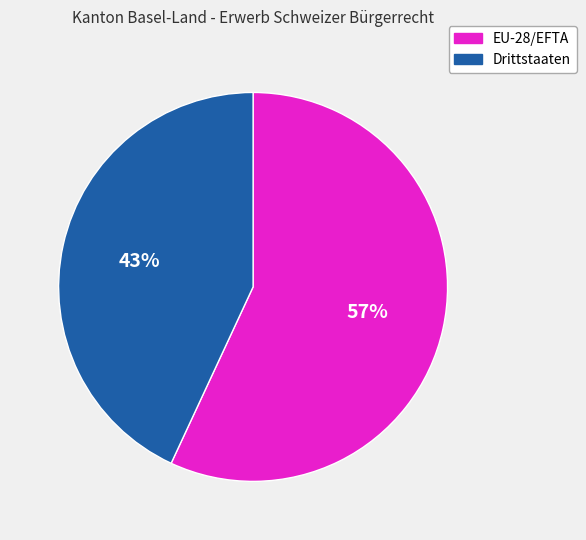

How many slices are in this pie chart?

2